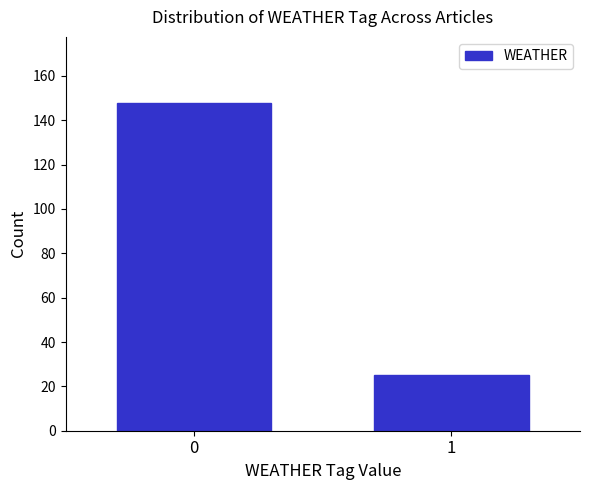

Reading left to right, transcribe all the data shown in this chart.

0=148	1=25